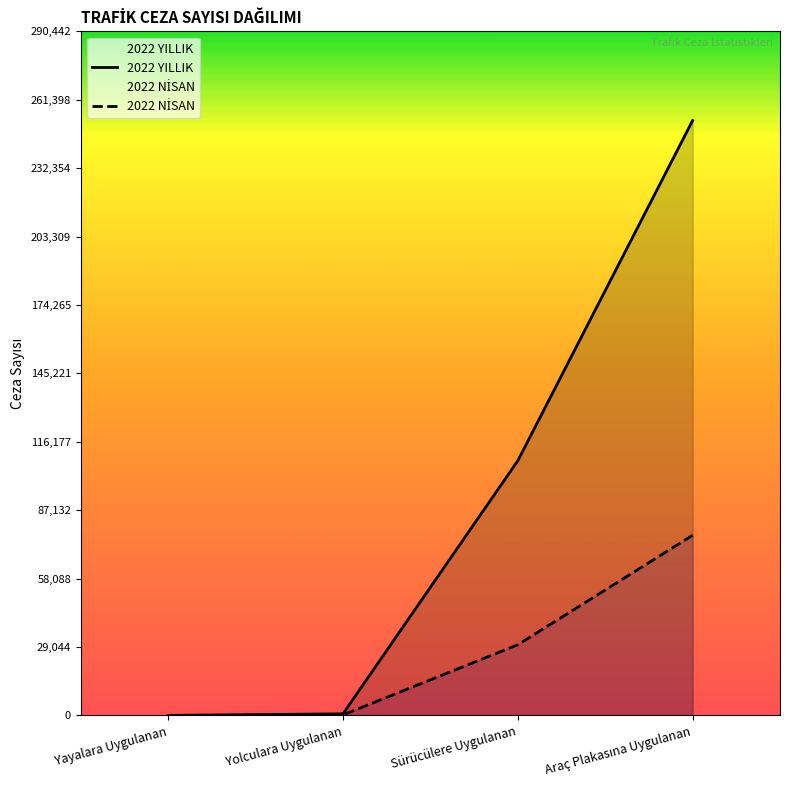

At Sürücülere Uygulanan, list the series in order from largest to smallest.

2022 YILLIK, 2022 NİSAN